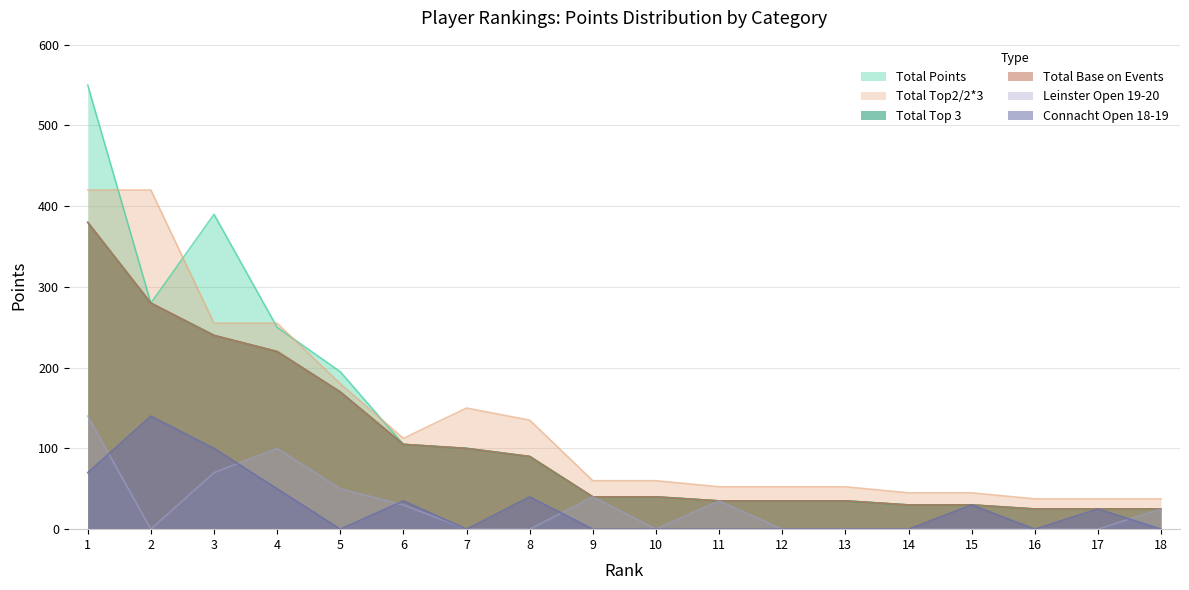

Reading right to left, extract all data points from this chart.

Total Points: 18=25.0	17=25.0	16=25.0	15=30.0	14=30.0	13=35.0	12=35.0	11=35.0	10=40.0	9=40.0	8=90.0	7=100.0	6=105.0	5=195.0	4=250.0	3=390.0	2=280.0	1=550.0
Total Top 3: 18=25.0	17=25.0	16=25.0	15=30.0	14=30.0	13=35.0	12=35.0	11=35.0	10=40.0	9=40.0	8=90.0	7=100.0	6=105.0	5=170.0	4=220.0	3=240.0	2=280.0	1=380.0
Total Top2/2*3: 18=37.5	17=37.5	16=37.5	15=45.0	14=45.0	13=52.5	12=52.5	11=52.5	10=60.0	9=60.0	8=135.0	7=150.0	6=112.5	5=180.0	4=255.0	3=255.0	2=420.0	1=420.0
Total Base on Events: 18=25.0	17=25.0	16=25.0	15=30.0	14=30.0	13=35.0	12=35.0	11=35.0	10=40.0	9=40.0	8=90.0	7=100.0	6=105.0	5=170.0	4=220.0	3=240.0	2=280.0	1=380.0
Leinster Open 19-20: 18=25.0	17=0.0	16=0.0	15=0.0	14=0.0	13=0.0	12=0.0	11=35.0	10=0.0	9=40.0	8=0.0	7=0.0	6=30.0	5=50.0	4=100.0	3=70.0	2=0.0	1=140.0
Connacht Open 18-19: 18=0.0	17=25.0	16=0.0	15=30.0	14=0.0	13=0.0	12=0.0	11=0.0	10=0.0	9=0.0	8=40.0	7=0.0	6=35.0	5=0.0	4=50.0	3=100.0	2=140.0	1=70.0